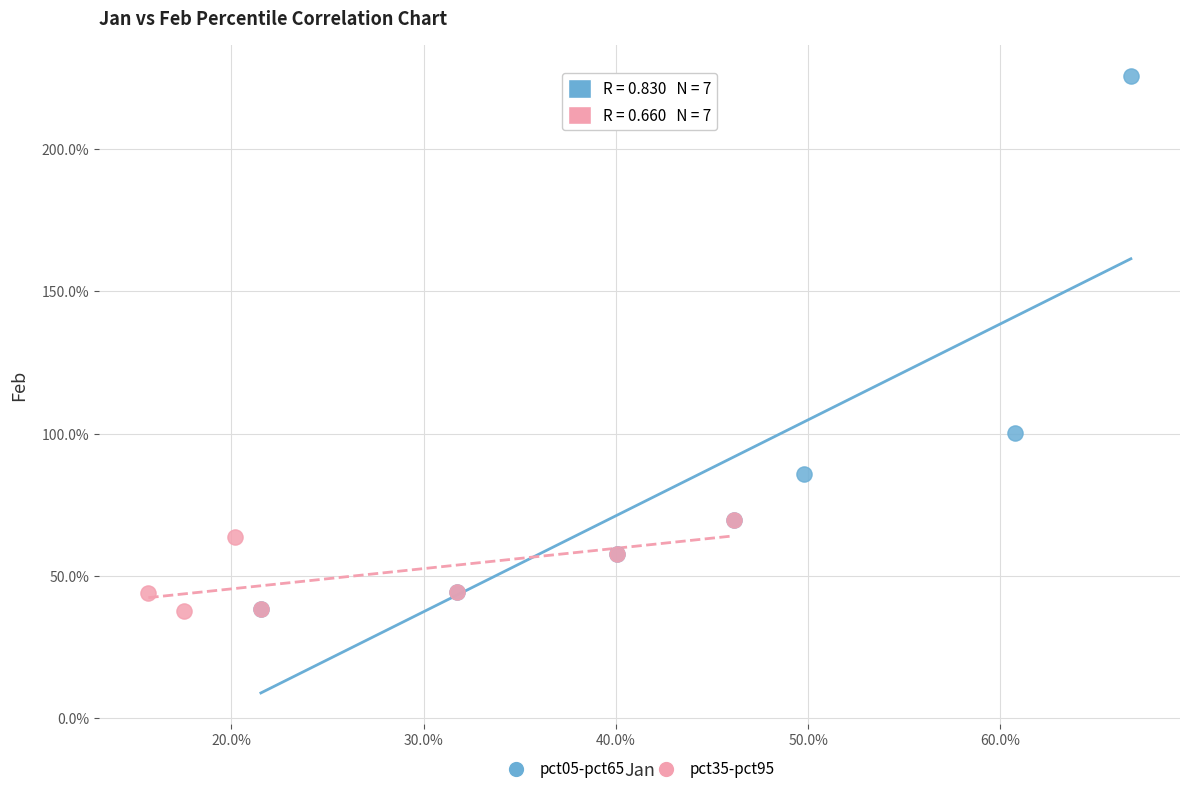

Which series has the widest spread of Y values?

pct05-pct65